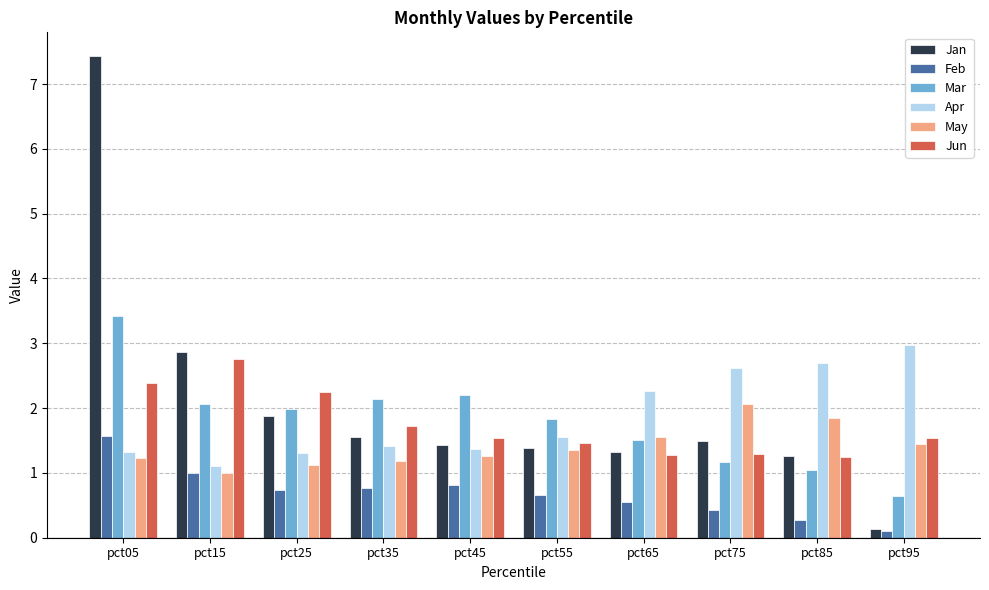

At how many categories does at least one series exceed 6?

1